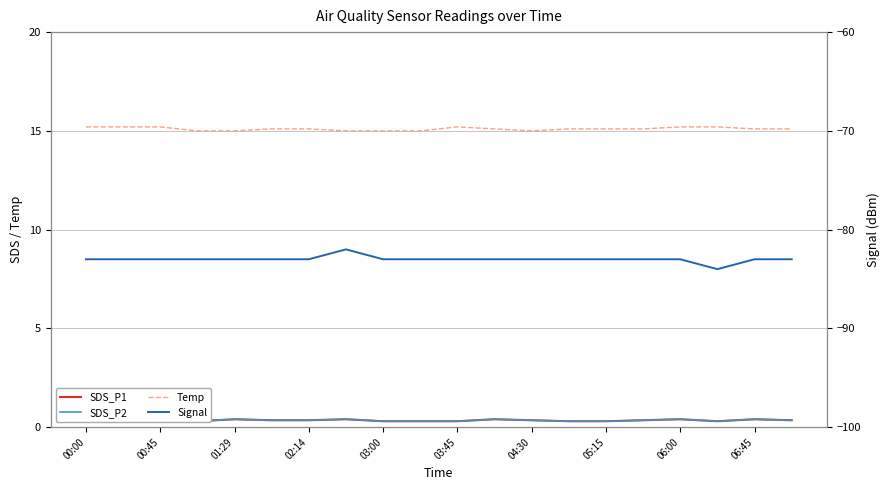

What is the lowest value of the Temp series?

15.0